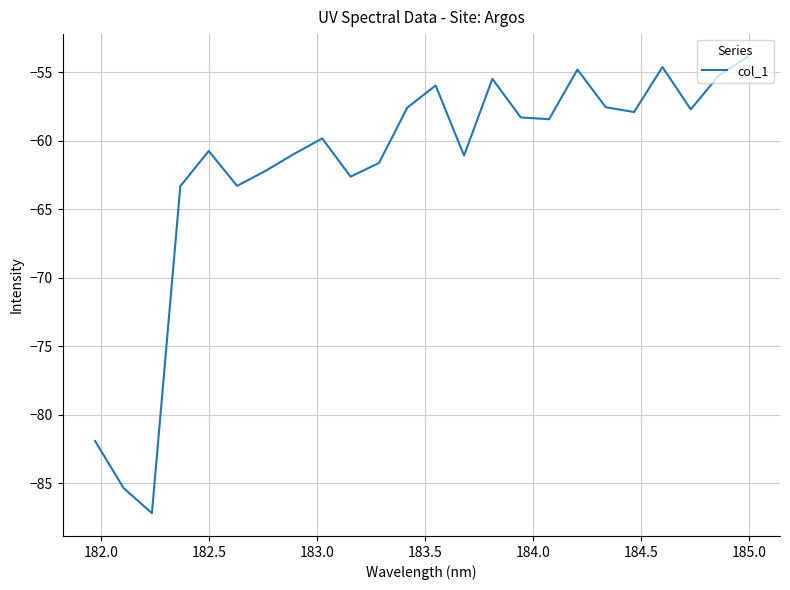

What is the minimum value shown in the chart?

-87.2